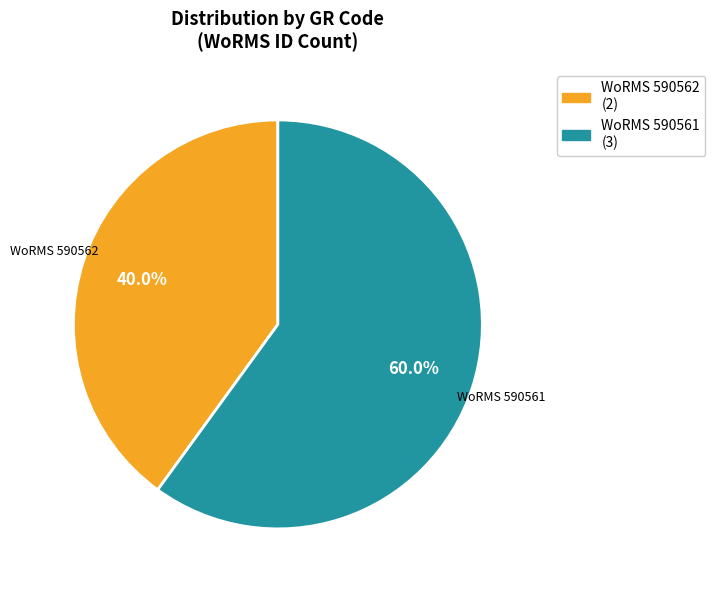

Is there any slice that represents more than half of the pie?

Yes